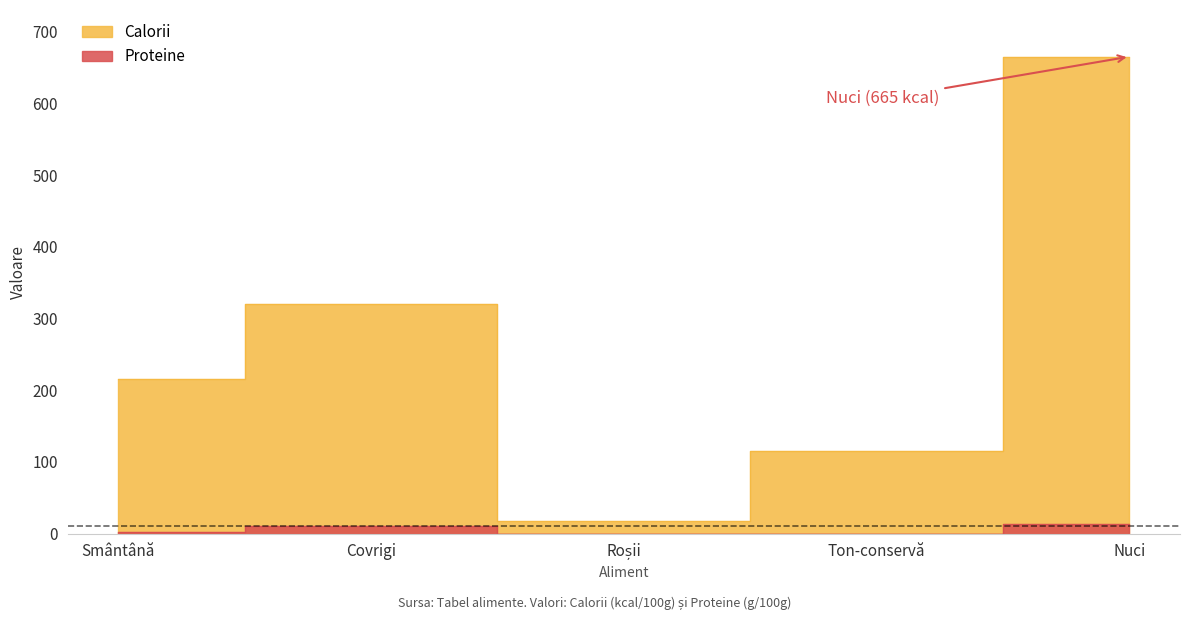

What is the label of the 5th point from the right?

Smântână